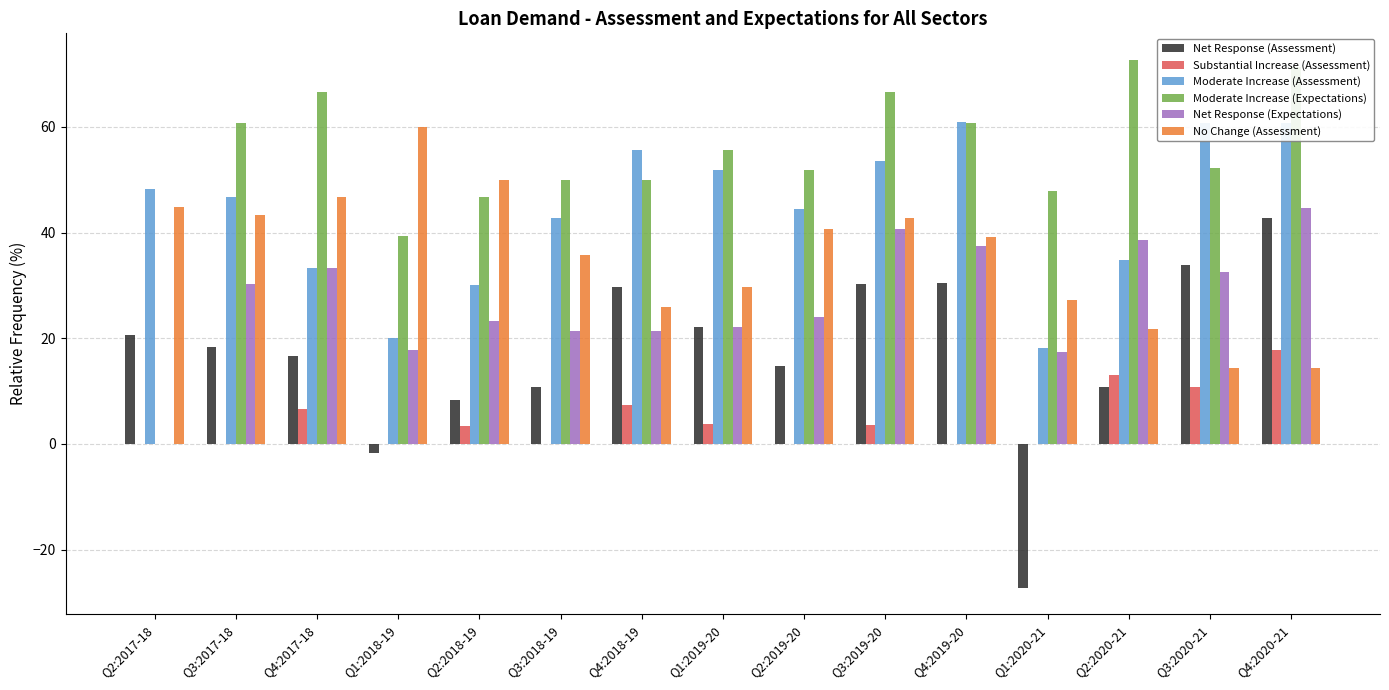

Which series has the widest spread of values?

Moderate Increase (Expectations)